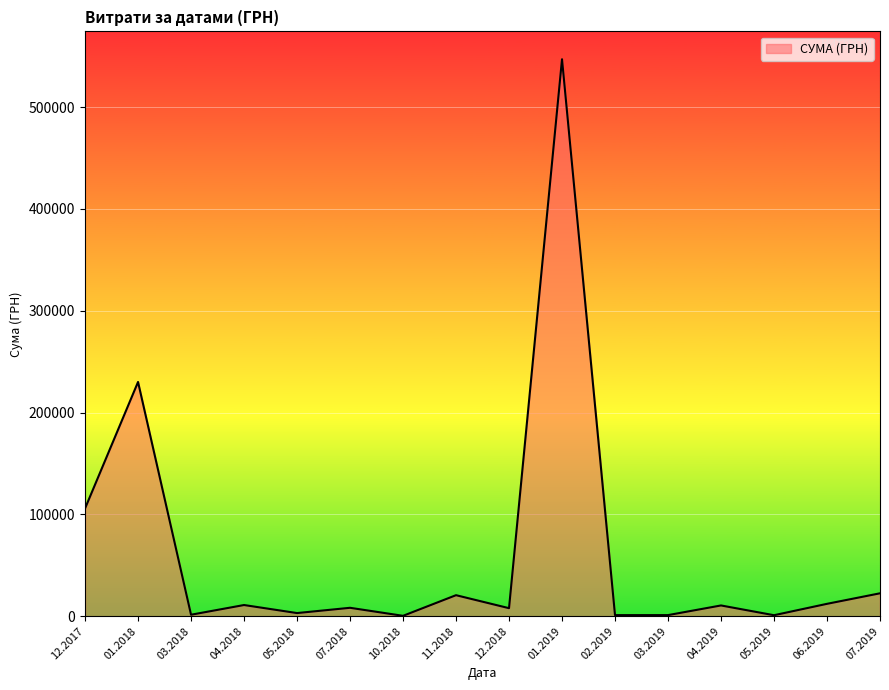

The value at 07.2019 is 22478.9. True or false?

True